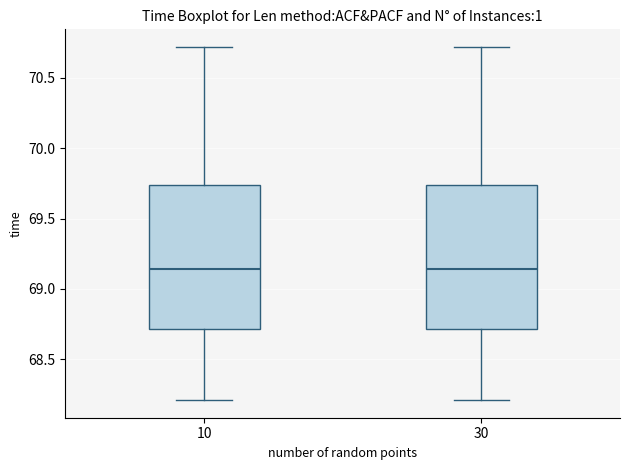

Reading left to right, transcribe this box plot: for each box, give where its median line is, the range the box spans, and where its two whiskers end, as read against the y-axis. The values are not printed on the chart, so give them approximately, as read against the axis.

10: median 69.15, box 68.70 to 69.75, whiskers 68.20 to 70.70
30: median 69.15, box 68.70 to 69.75, whiskers 68.20 to 70.70